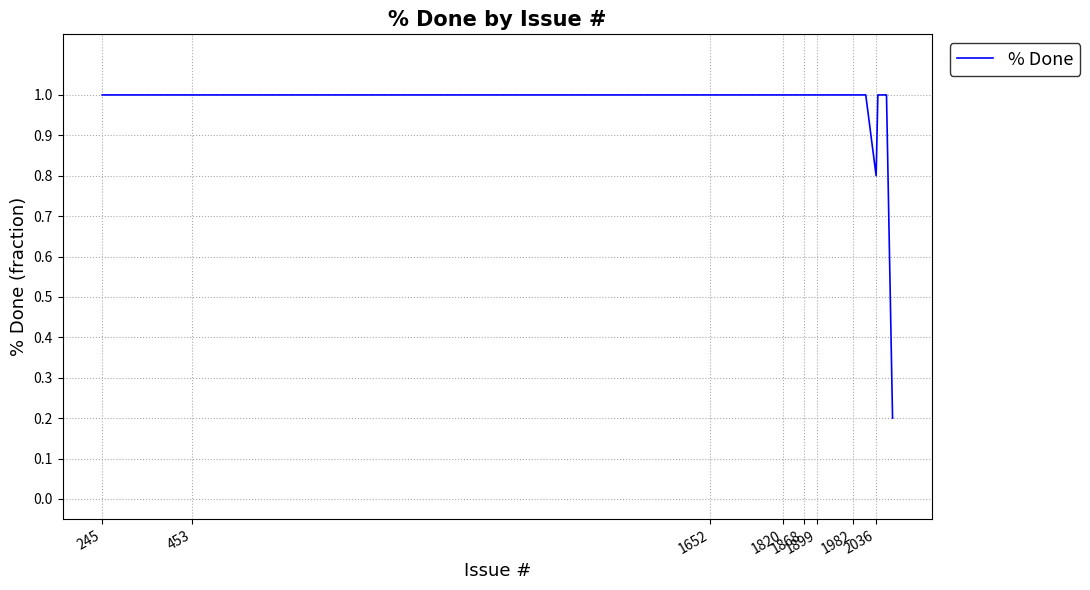

Reading right to left, what are all the values shown in this chart?

0.2	1.0	1.0	1.0	0.8	1.0	1.0	1.0	1.0	1.0	1.0	1.0	1.0	1.0	1.0	1.0	1.0	1.0	1.0	1.0	1.0	1.0	1.0	1.0	1.0	1.0	1.0	1.0	1.0	1.0	1.0	1.0	1.0	1.0	1.0	1.0	1.0	1.0	1.0	1.0